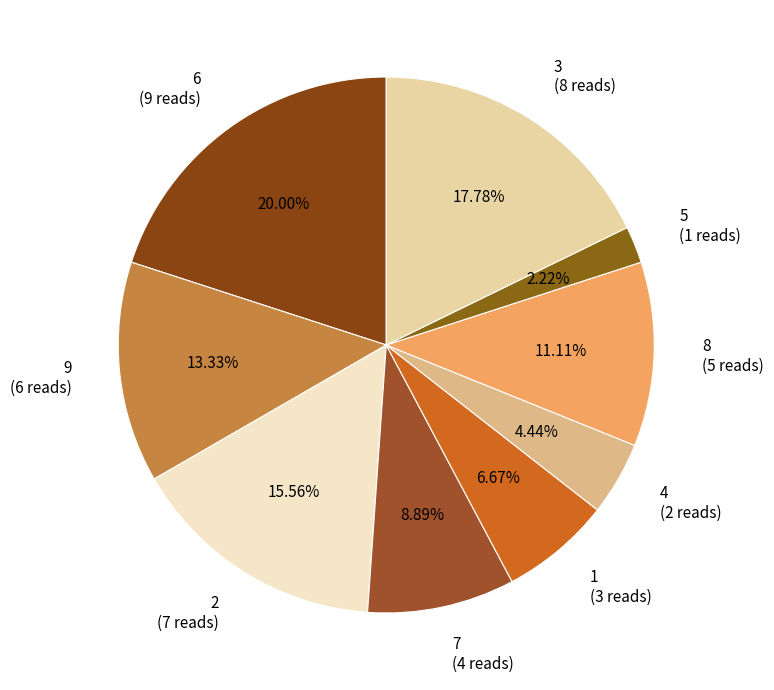

What is the ratio of the value at 3 (8 reads) to the value at 5 (1 reads)?

8.0